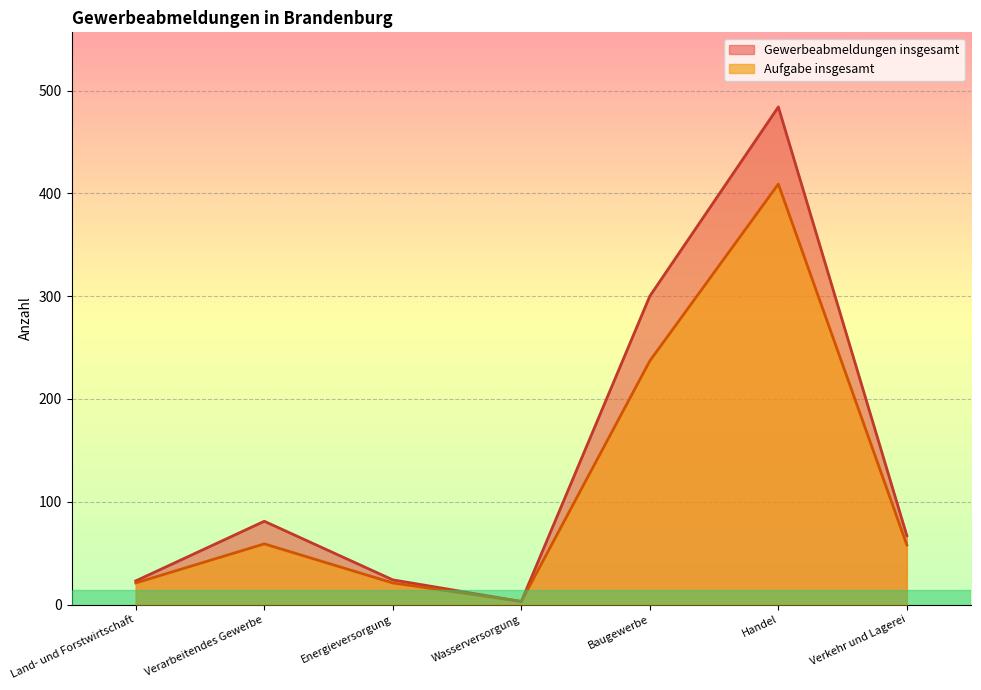

Does the chart display data point markers on the line(s)?

No